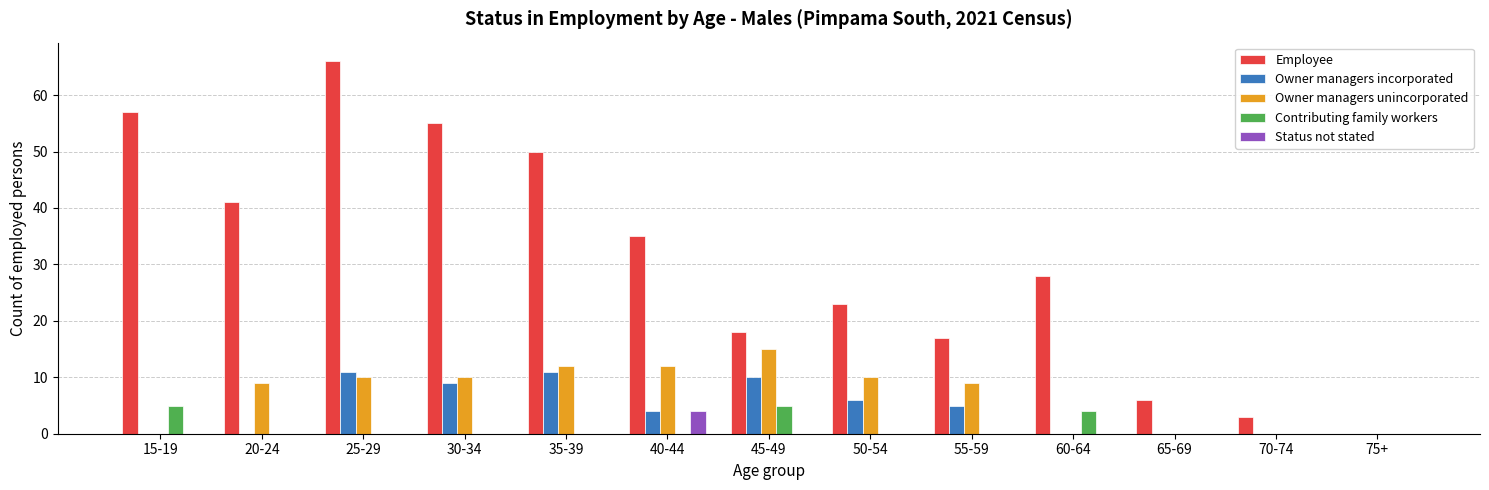

How many series are shown in this chart?

5